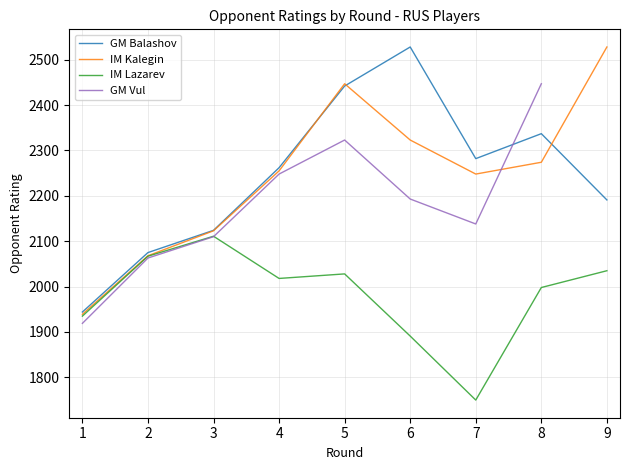

Which series changed the most between 5 and 8?

IM Kalegin